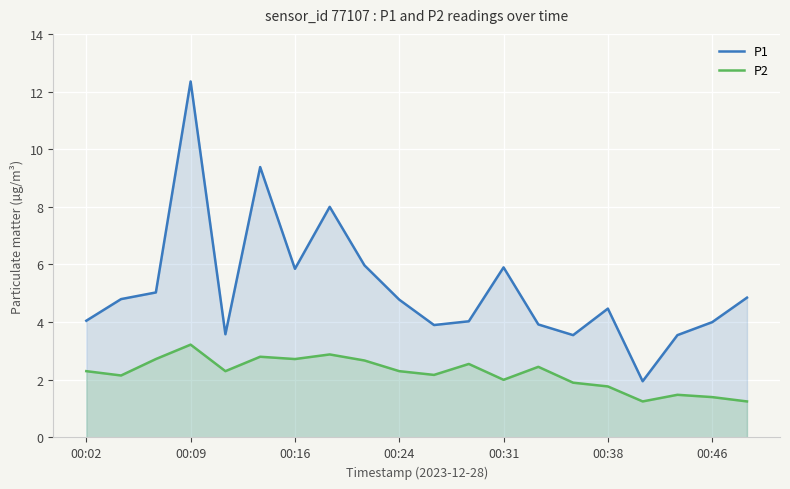

Rank the series by their average value, from lowest to highest.

P2, P1